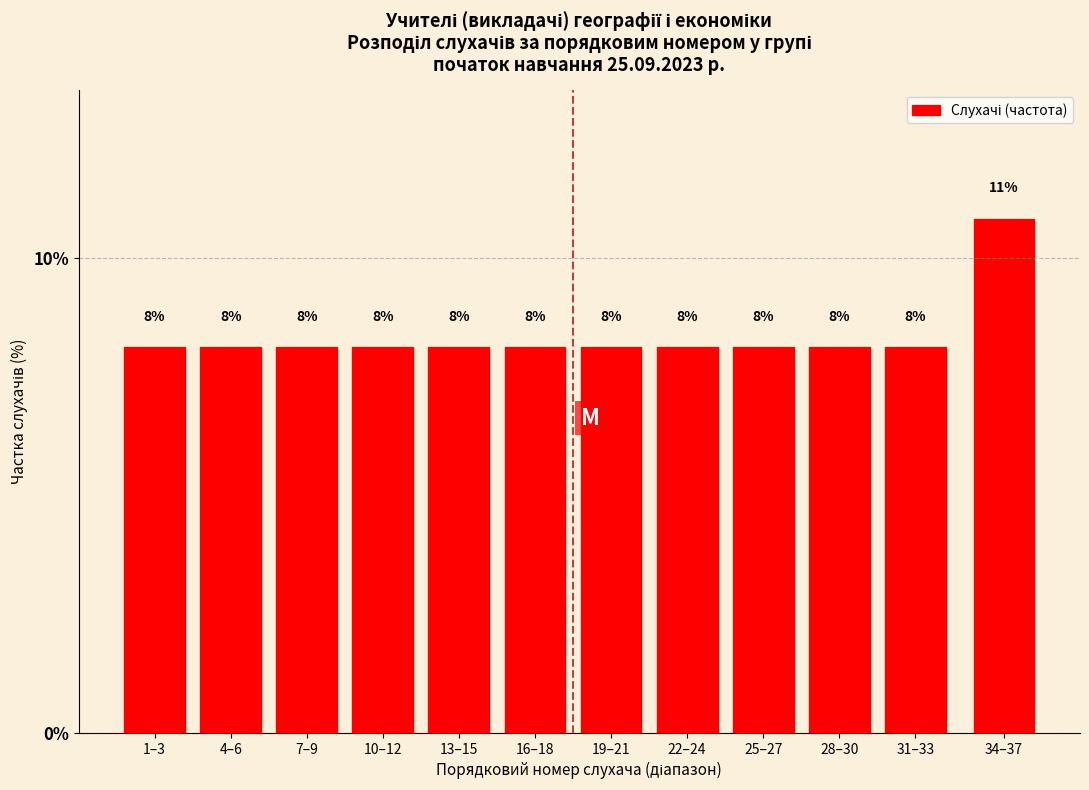

How many bars are there in total?

12